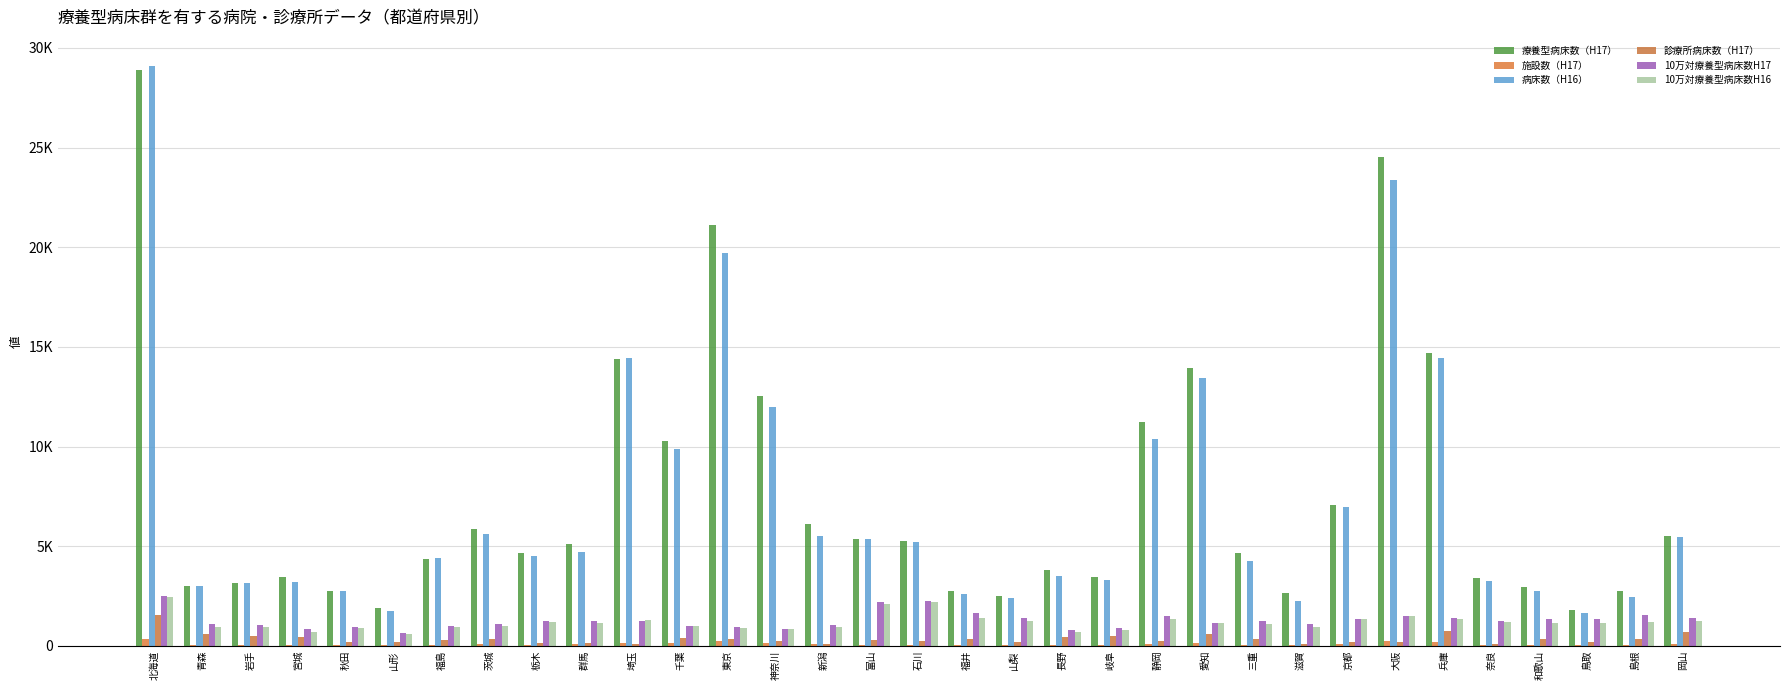

At 栃木, list the series in order from smallest to largest.

施設数（H17）, 診療所病床数（H17）, 10万対療養型病床数H16, 10万対療養型病床数H17, 病床数（H16）, 療養型病床数（H17）